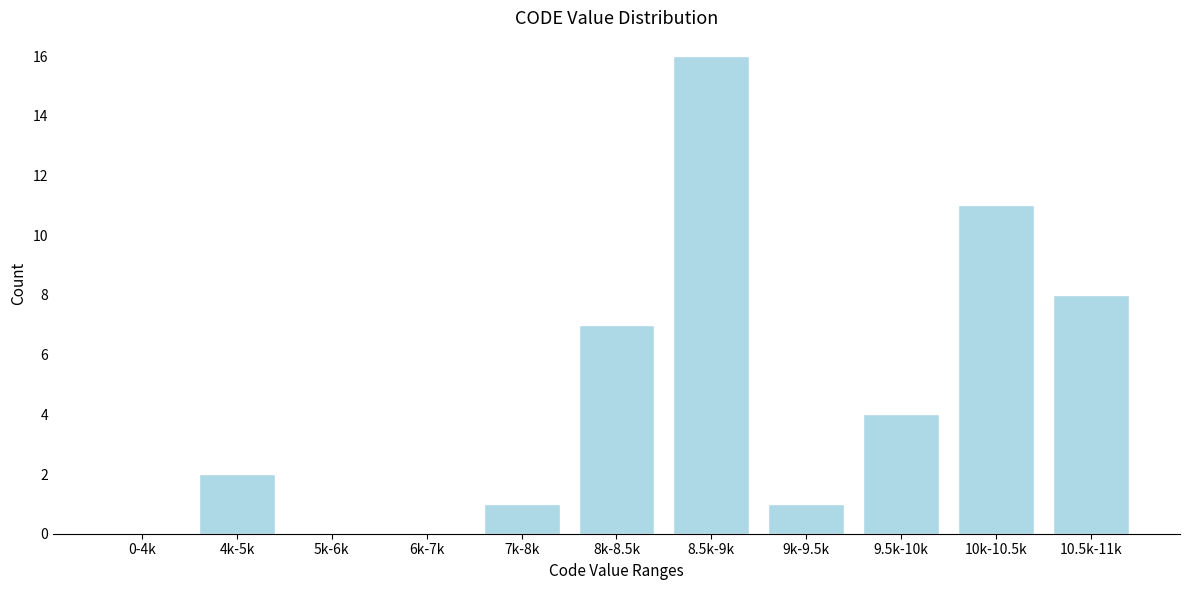

Reading left to right, list all the values displayed in this chart.

0-4k=0	4k-5k=2	5k-6k=0	6k-7k=0	7k-8k=1	8k-8.5k=7	8.5k-9k=16	9k-9.5k=1	9.5k-10k=4	10k-10.5k=11	10.5k-11k=8